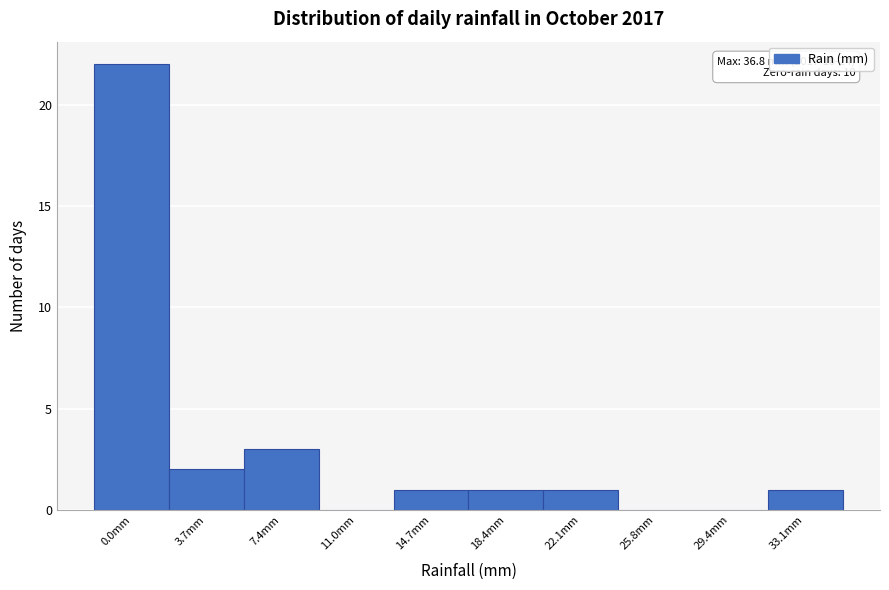

Reading left to right, what are all the values shown in this chart?

0.0mm=22	3.7mm=2	7.4mm=3	11.0mm=0	14.7mm=1	18.4mm=1	22.1mm=1	25.8mm=0	29.4mm=0	33.1mm=1